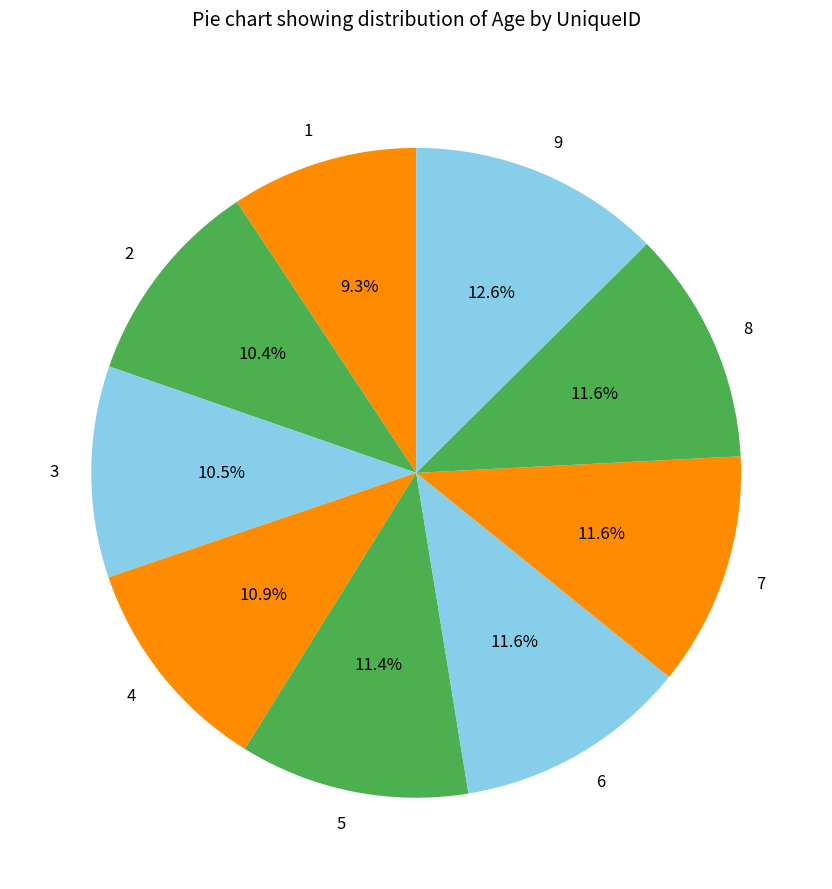

What is the largest slice in the pie chart?

9